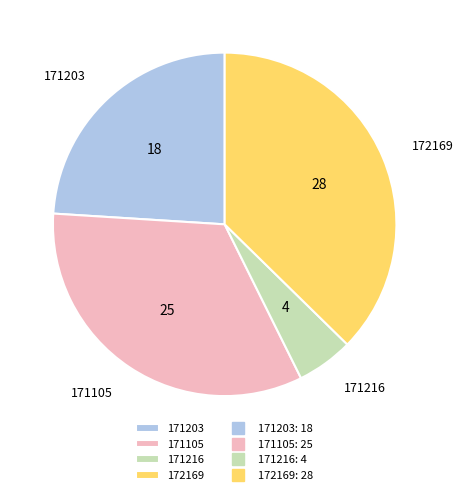

True or false: 171203 accounts for 24% of the total.

True